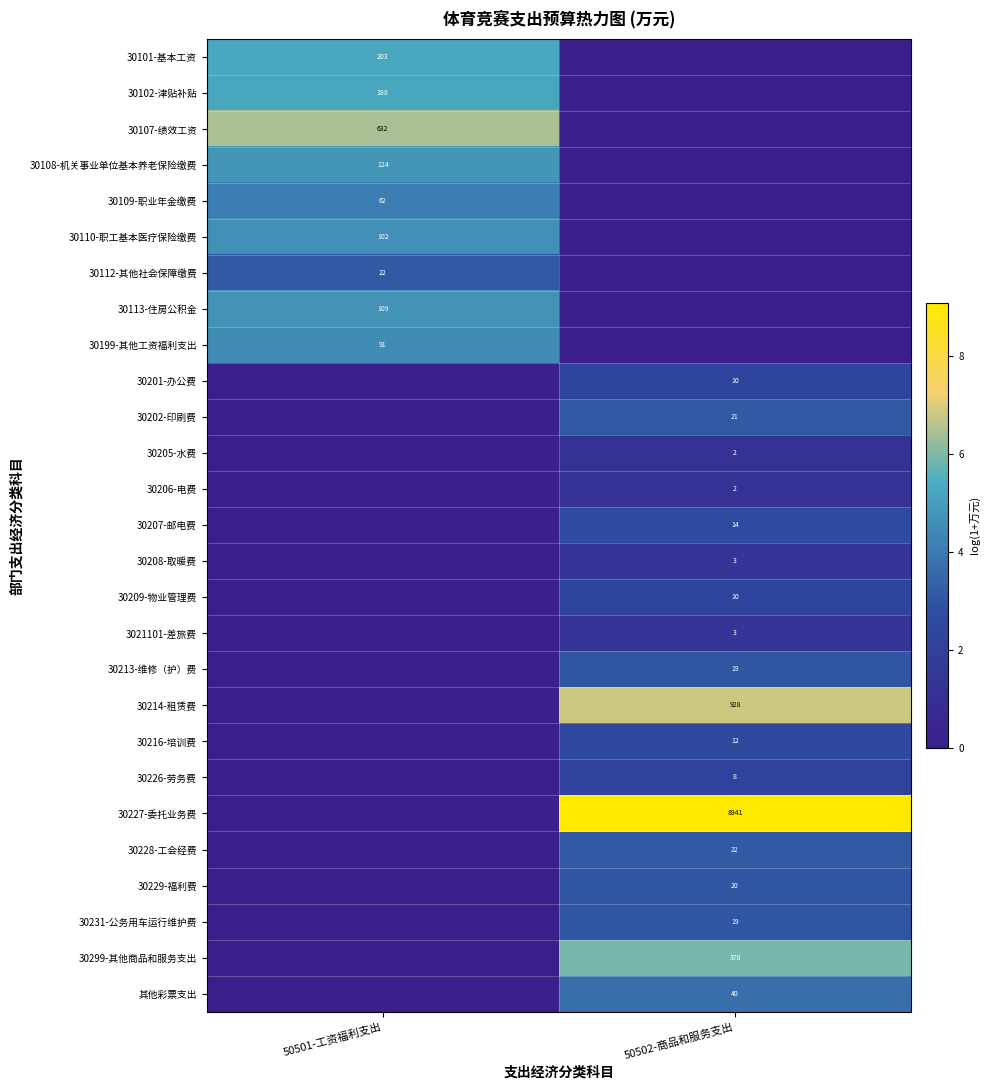

The value of 其他彩票支出 at 50502-商品和服务支出 is 40. True or false?

True